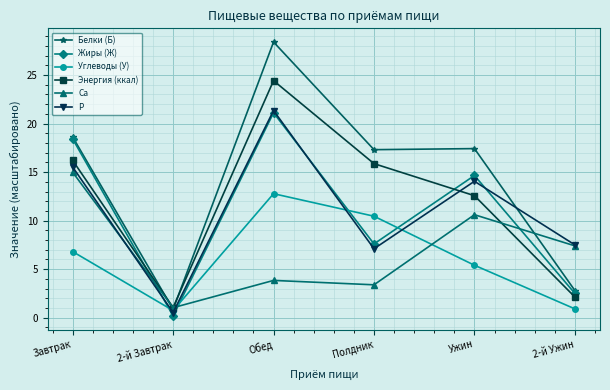

What is the total value across all series at 2-й Завтрак?

4.4